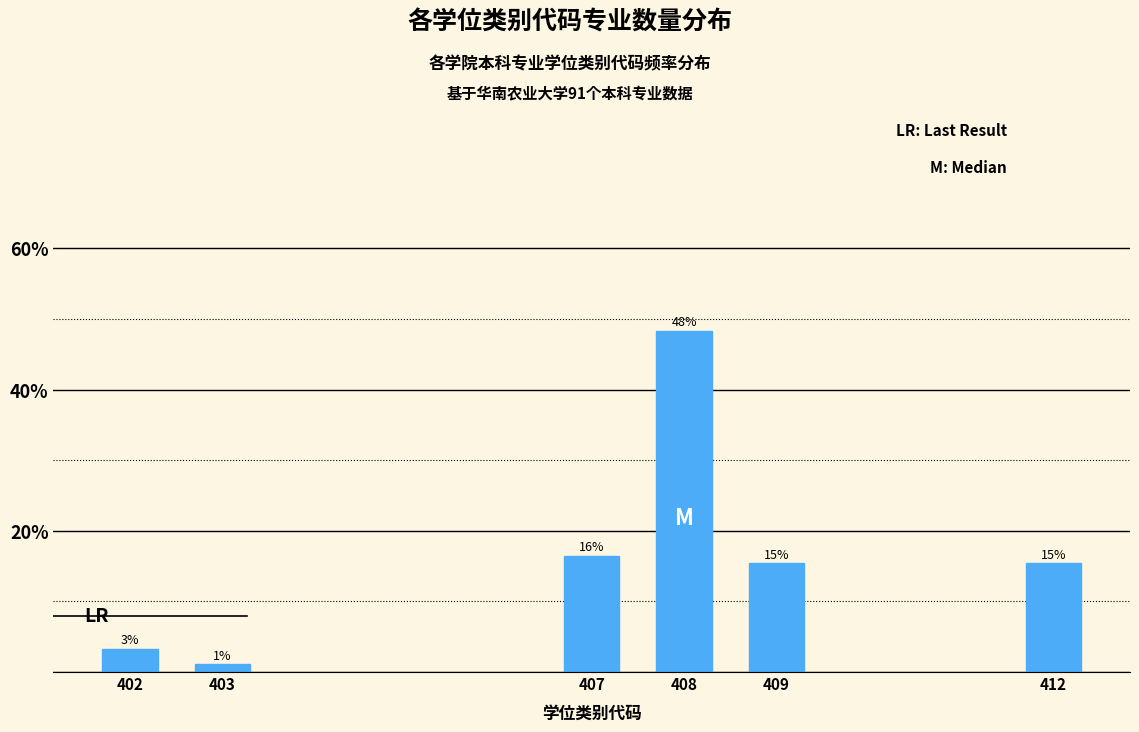

Are the bars horizontal?

No